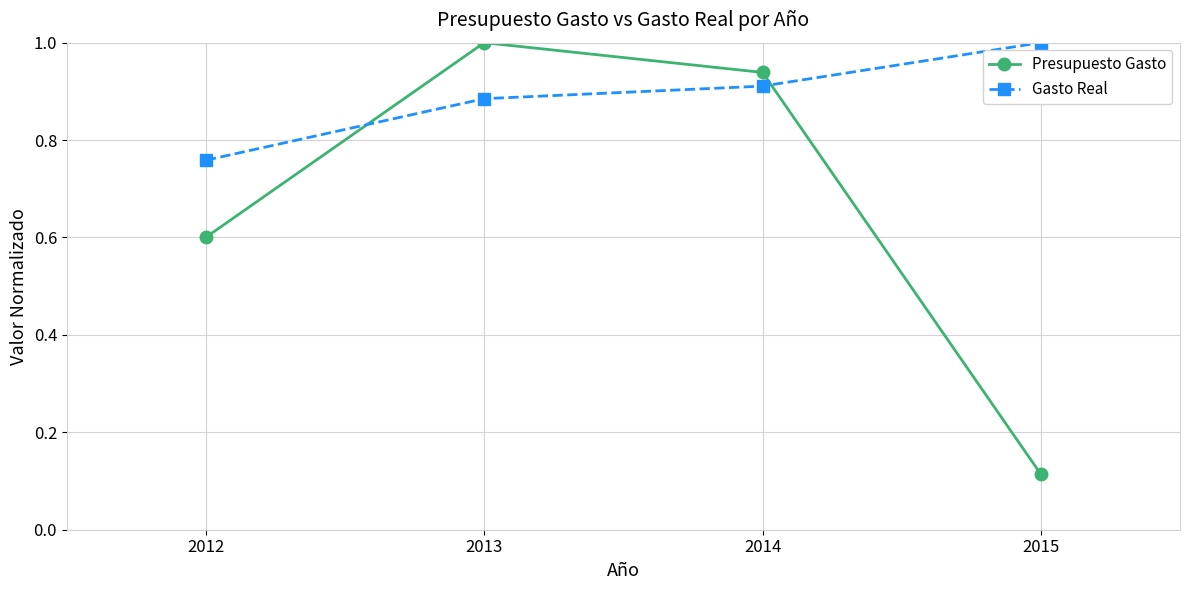

What are all the series names shown in the legend?

Presupuesto Gasto, Gasto Real